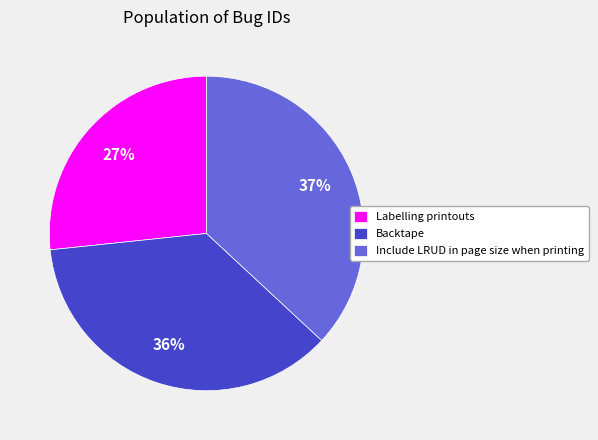

Which has a higher value, Labelling printouts or Include LRUD in page size when printing?

Include LRUD in page size when printing